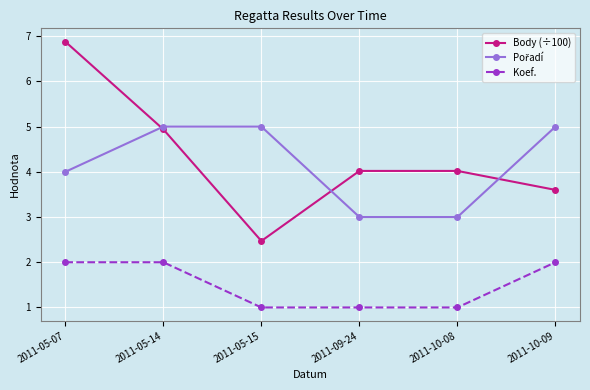

What is the spread (max minus min) of values at 2011-05-14?

3.0